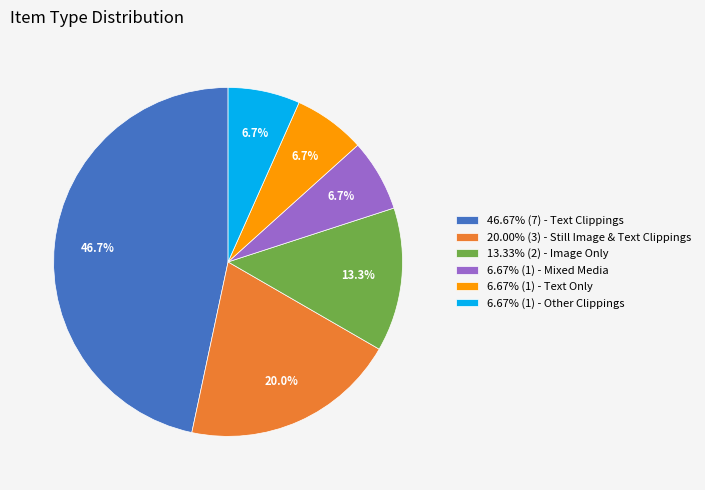

What is the ratio of the value at 6.67% (1) - Mixed Media to the value at 20.00% (3) - Still Image & Text Clippings?

0.3